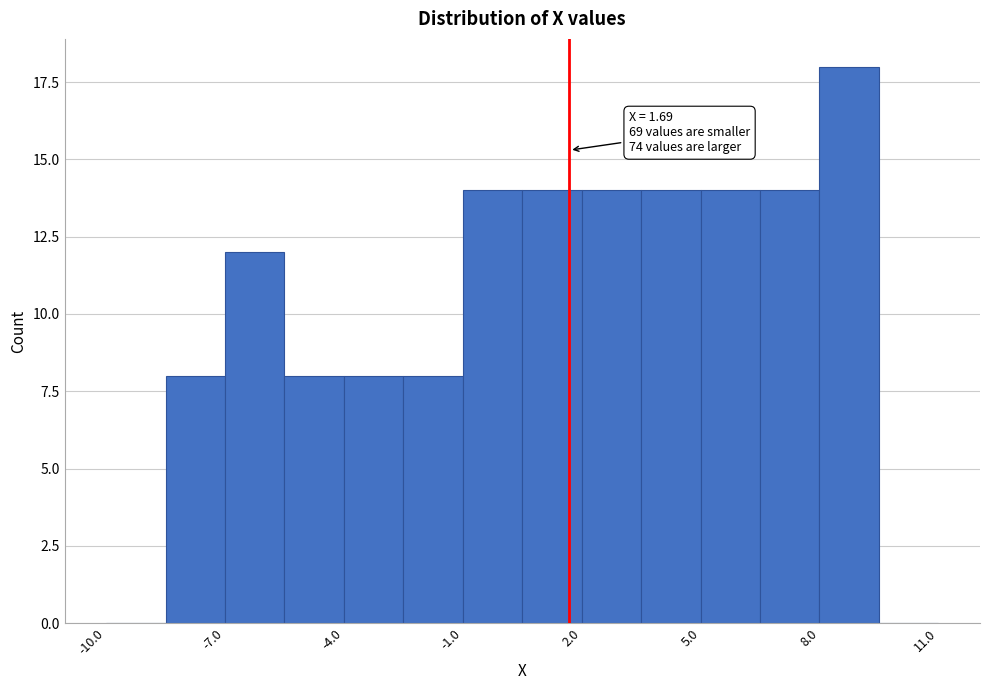

Read against the x-axis, roughly where is the centre of the tallest bar?

9.0